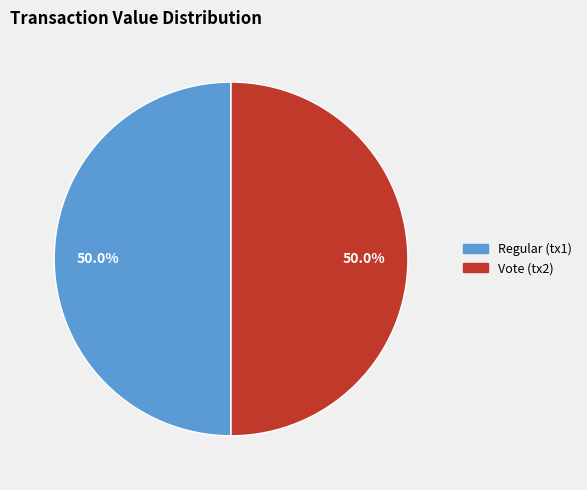

Approximately how many times larger is the value at Regular compared to Vote?

1.0